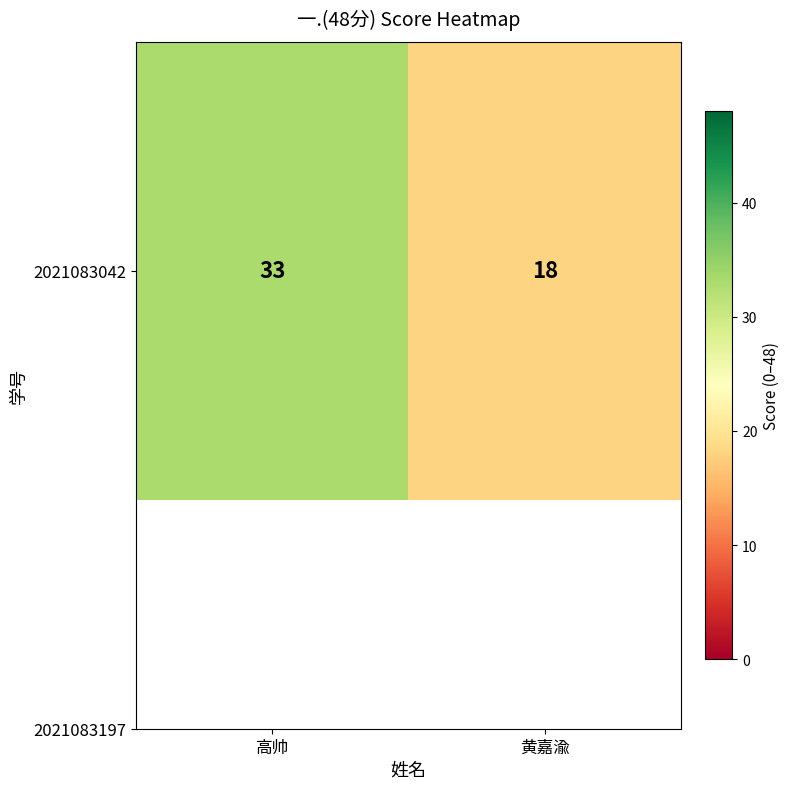

What is the smallest value displayed?

18